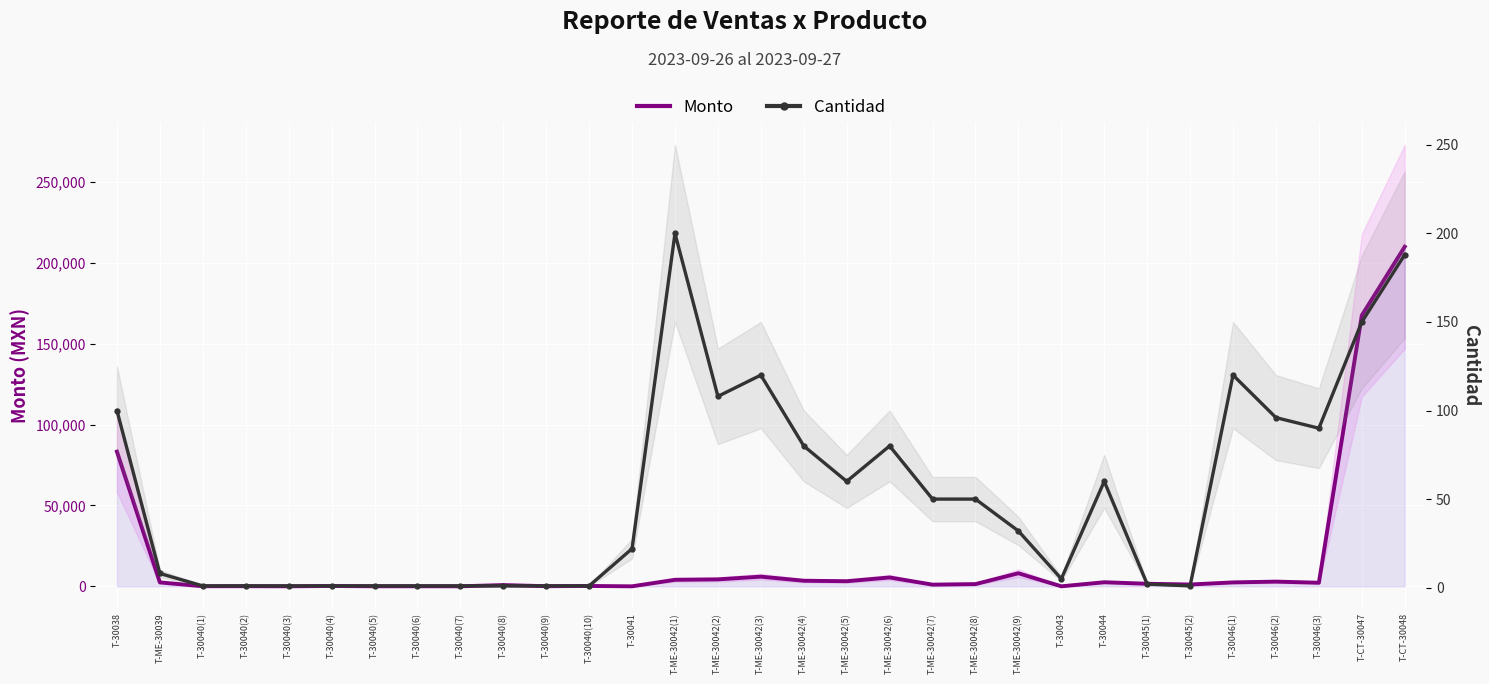

At which category is the sum across all series the highest?

T-CT-30048